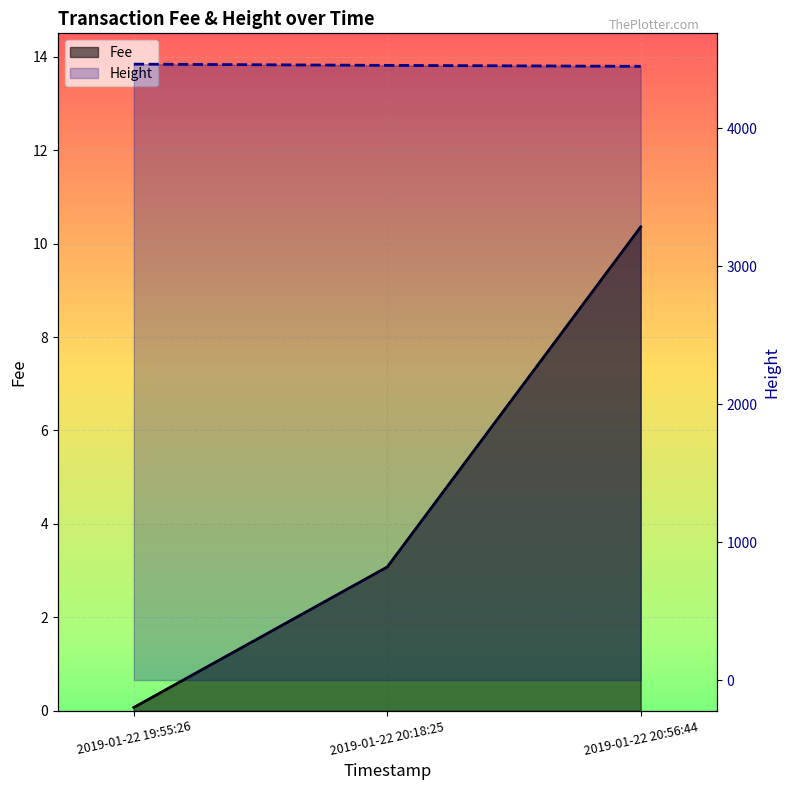

The value of Height at 2019-01-22 19:55:26 is 1414.8. True or false?

False